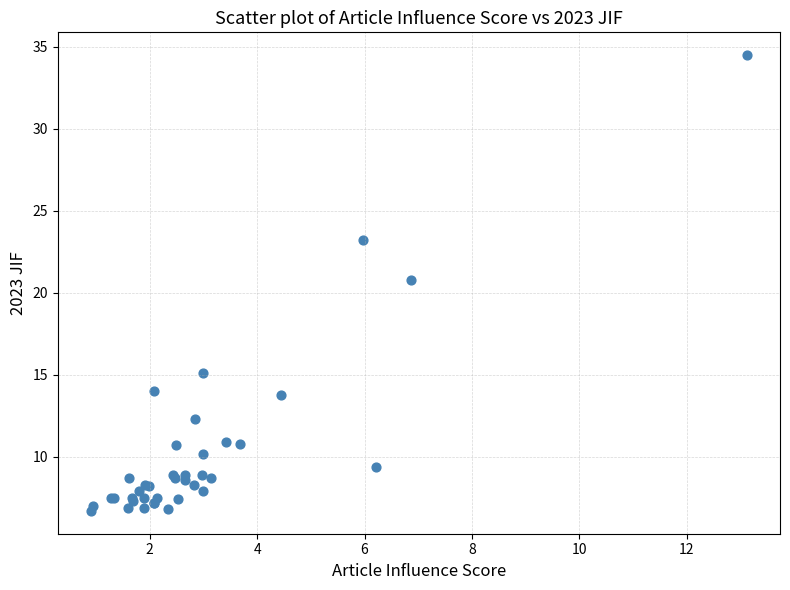

What Y value in the scatter plot is closest to 20?

20.8